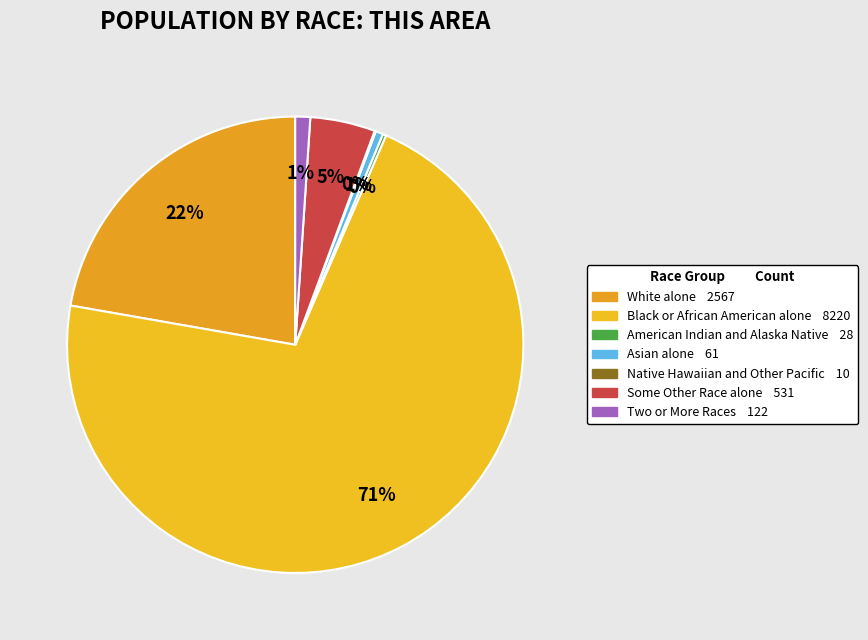

Is it true that American Indian and Alaska Native is 0% of the pie?

True